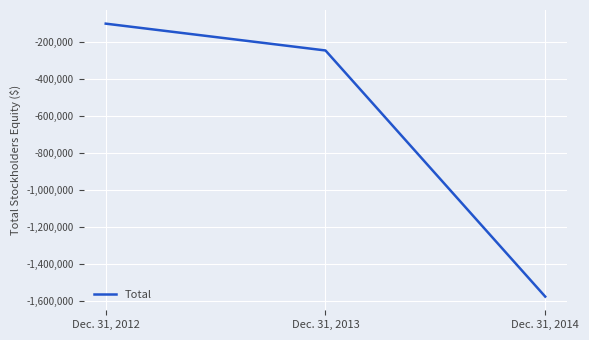

What is the minimum value shown in the chart?

-1574425